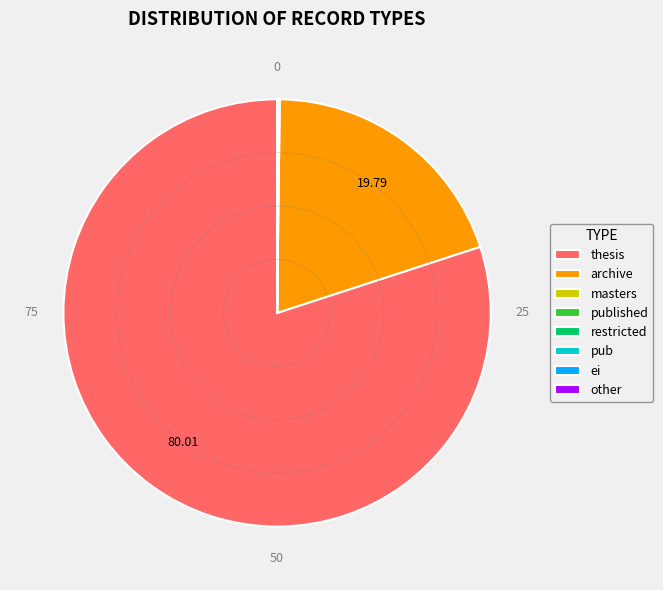

Is there a majority slice in this chart?

Yes